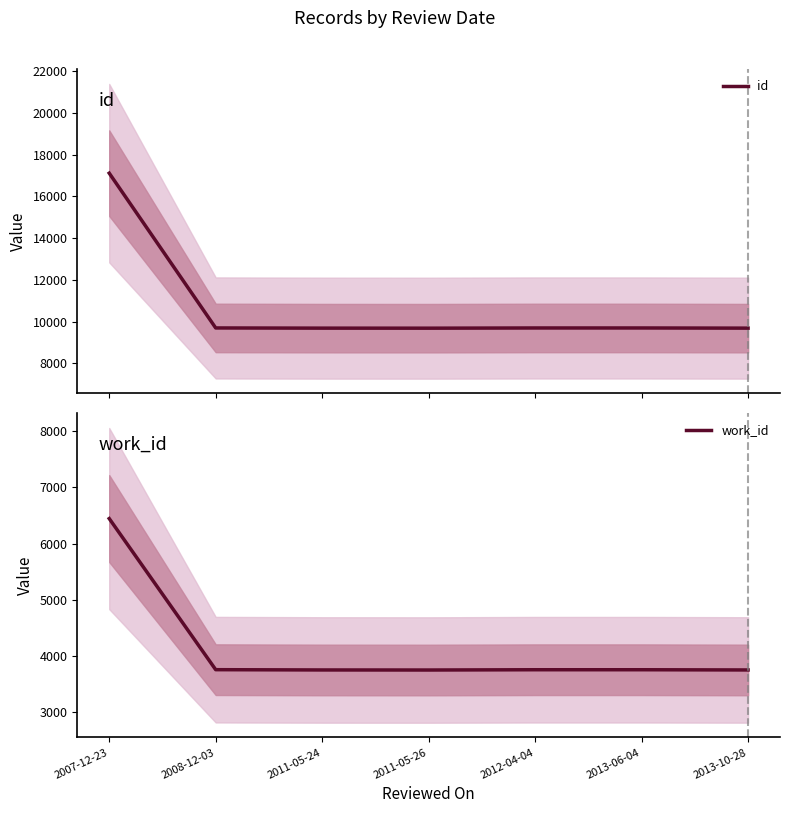

Is it true that work_id equals 3757 at 2013-06-04?

True